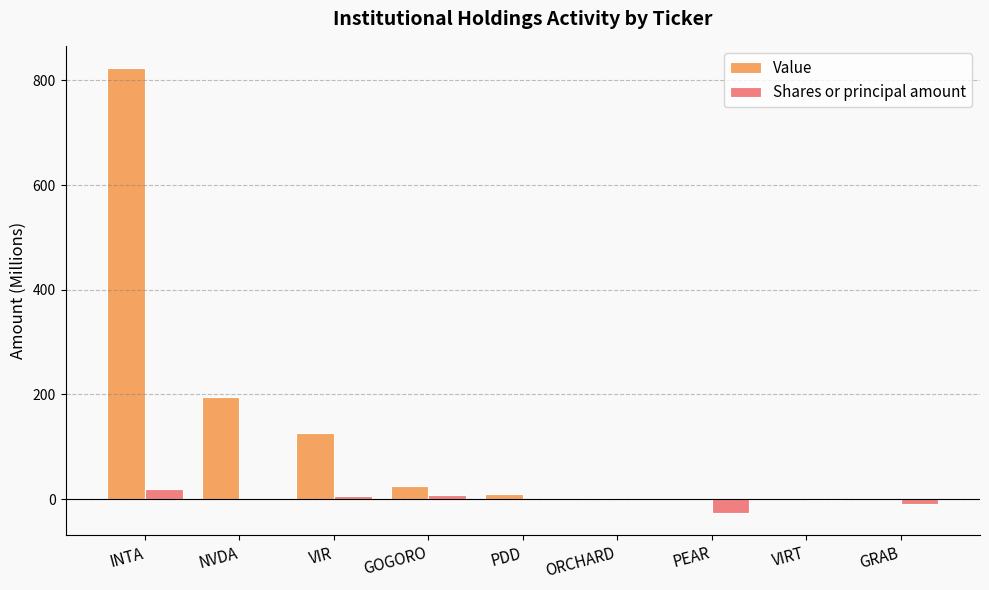

How many distinct data groups are displayed?

2